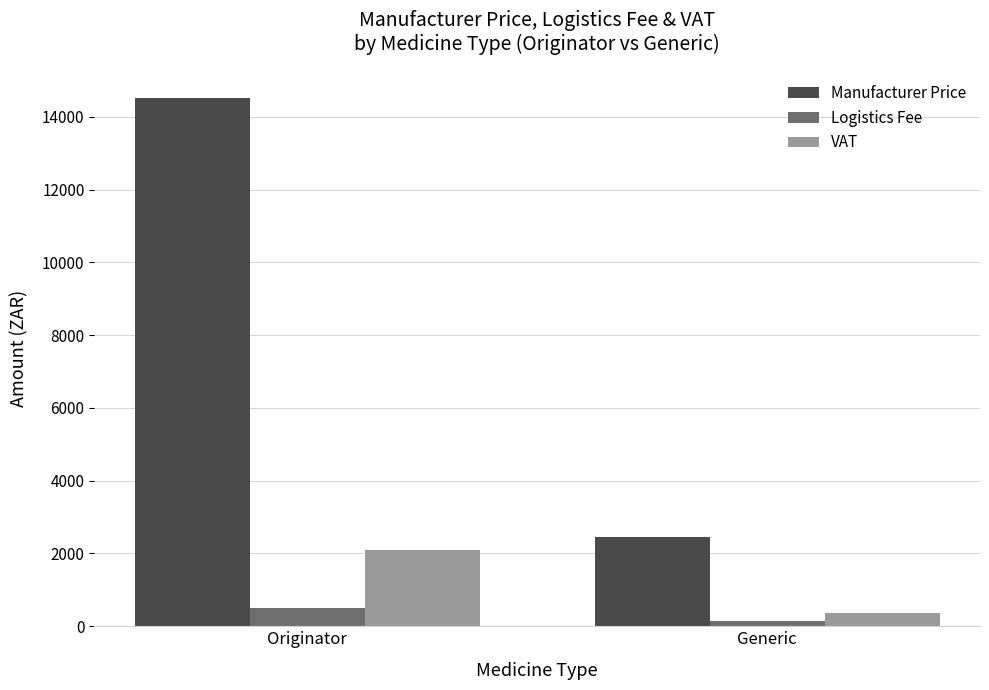

Which label corresponds to the smallest value in the chart?

Generic